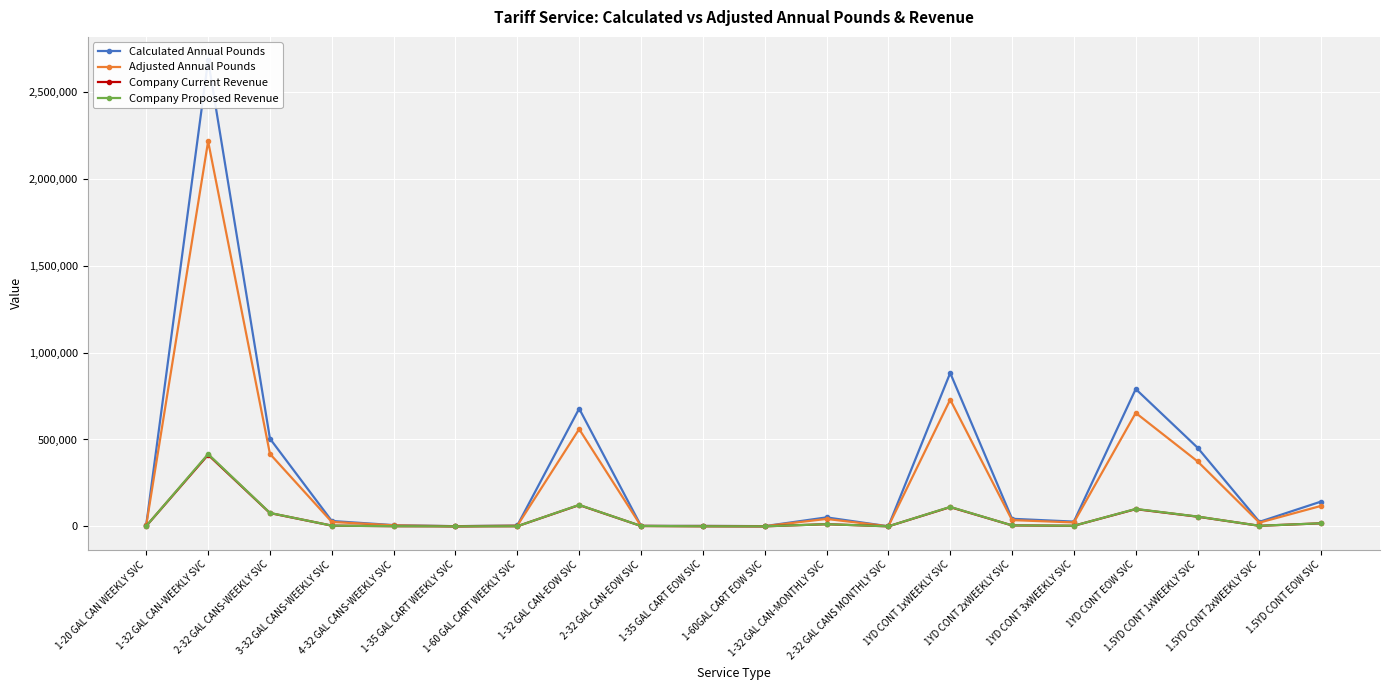

Which series changed the most between 1-35 GAL CART EOW SVC and 1.5YD CONT 2xWEEKLY SVC?

Calculated Annual Pounds